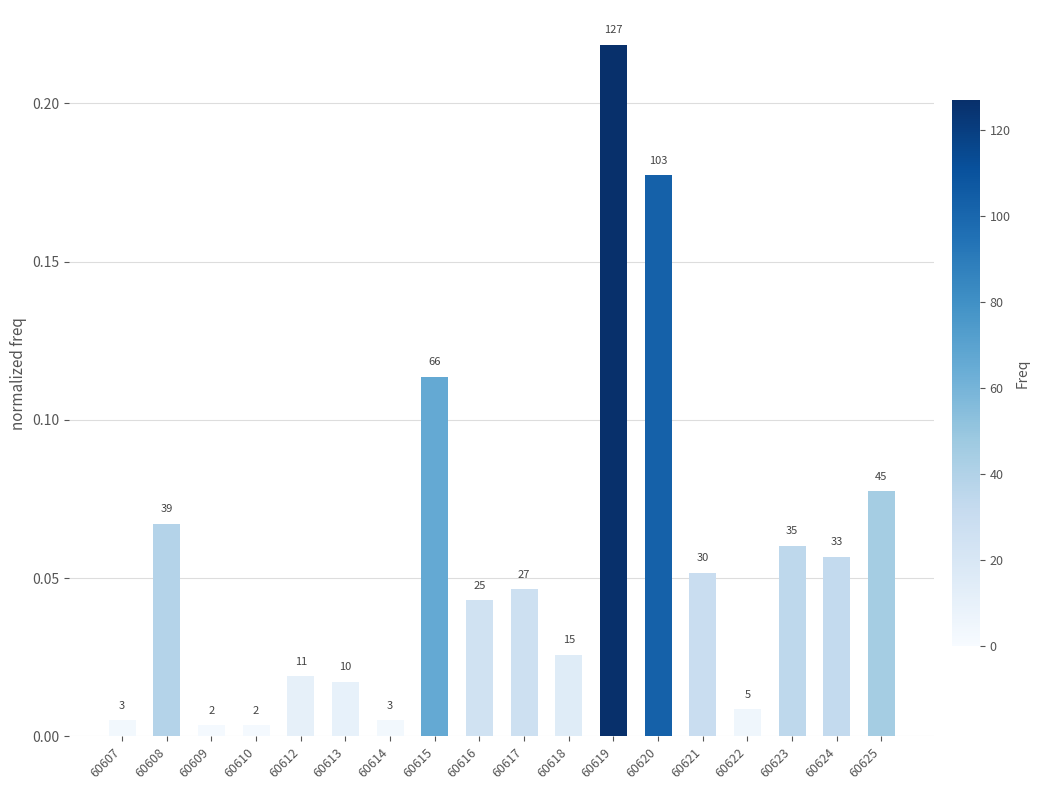

Reading left to right, extract all data points from this chart.

0.0	0.1	0.0	0.0	0.0	0.0	0.0	0.1	0.0	0.0	0.0	0.2	0.2	0.1	0.0	0.1	0.1	0.1